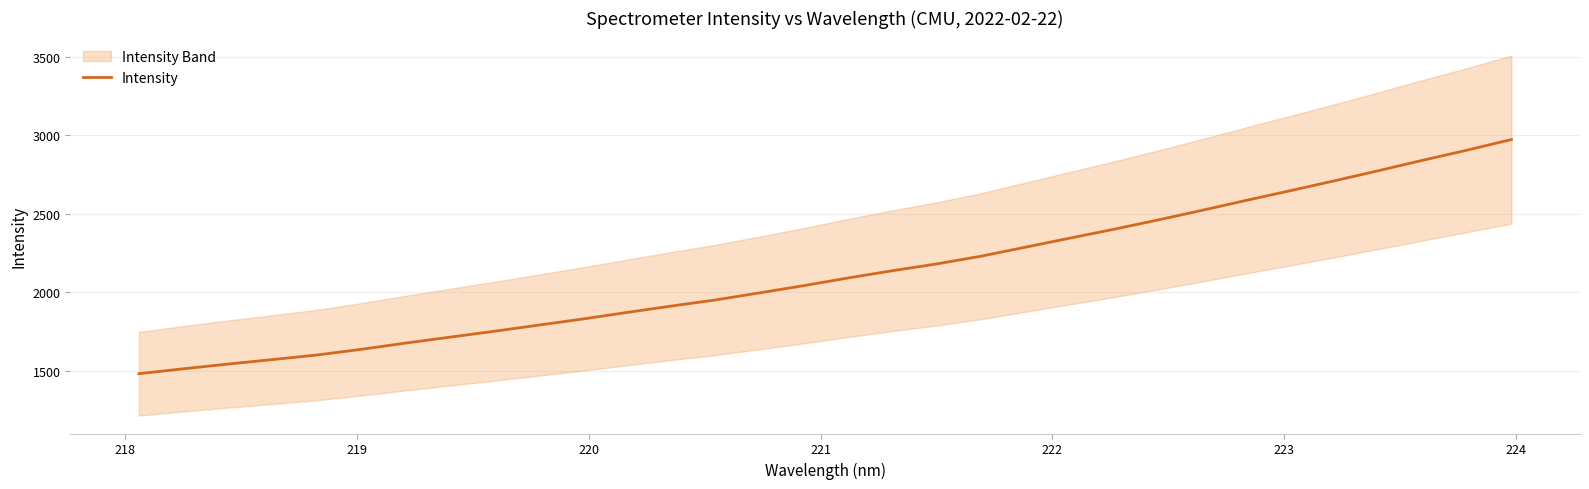

True or false: the data has more than 1 interior local peaks.

False